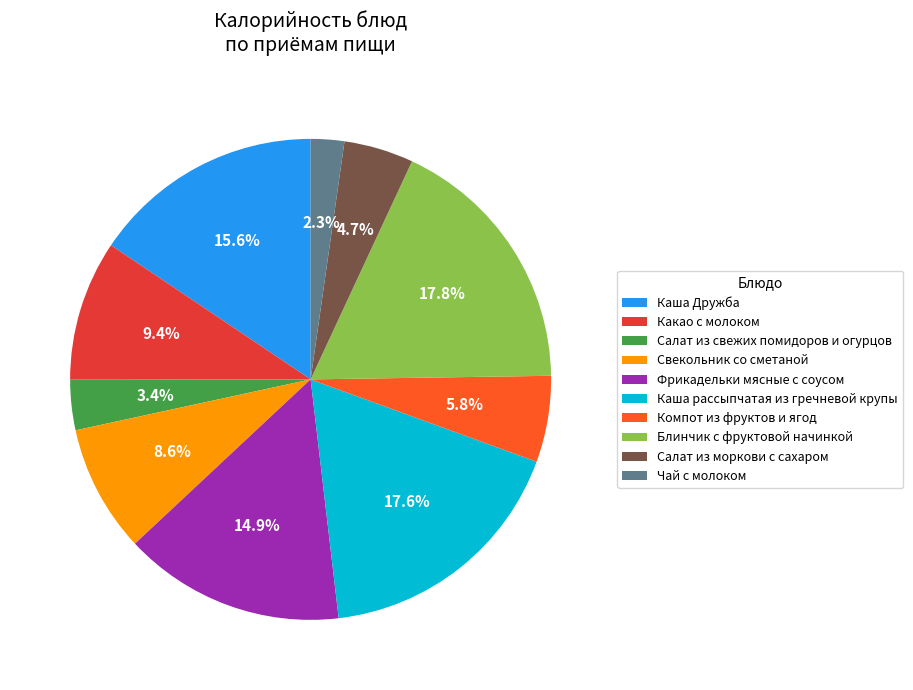

Which slice is the smallest?

Чай с молоком